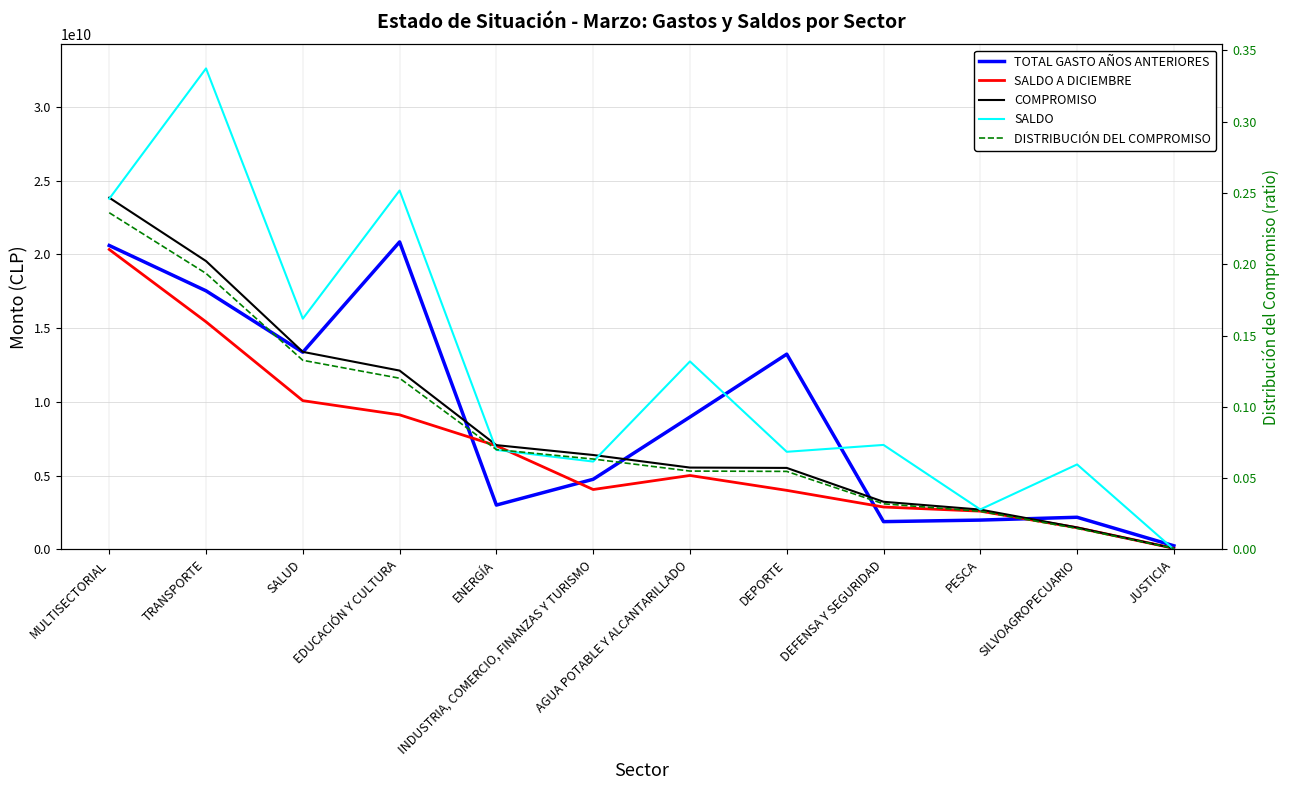

Rank the series at TRANSPORTE from highest to lowest value.

SALDO, COMPROMISO, TOTAL GASTO AÑOS ANTERIORES, SALDO A DICIEMBRE, DISTRIBUCIÓN DEL COMPROMISO